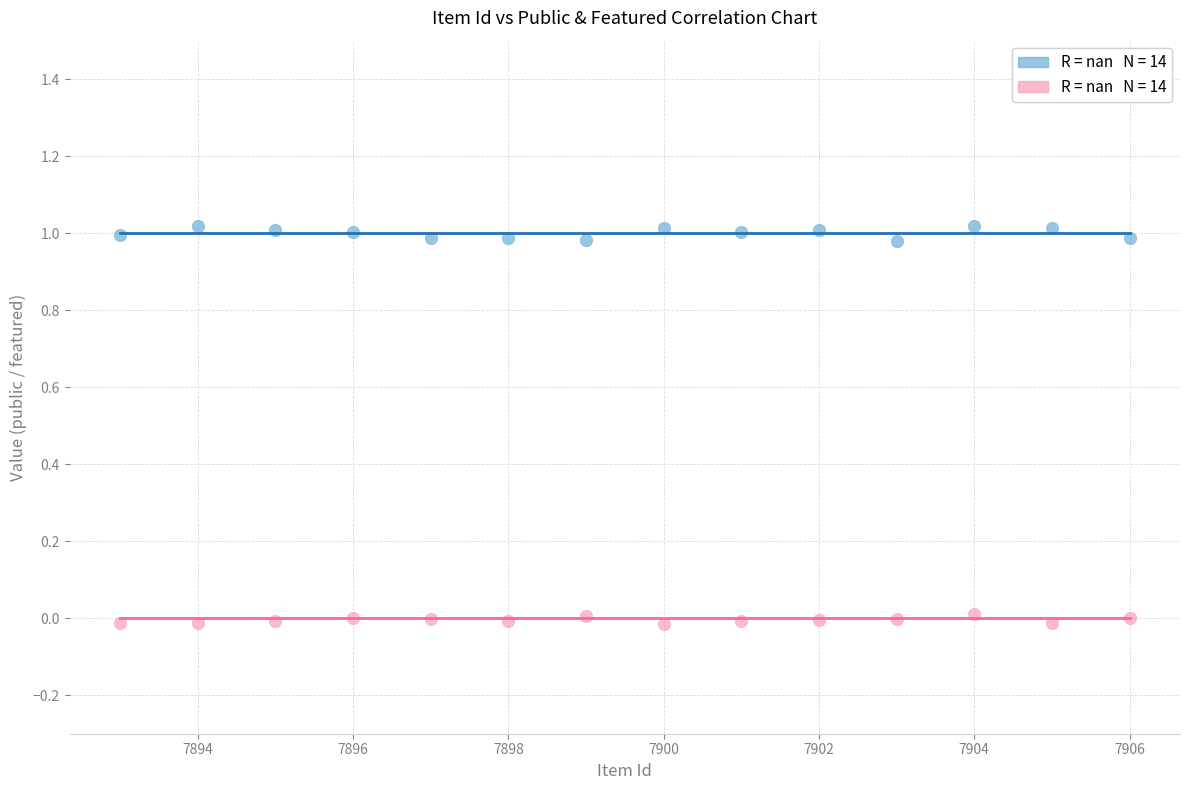

Count the number of points in this scatter plot.

28